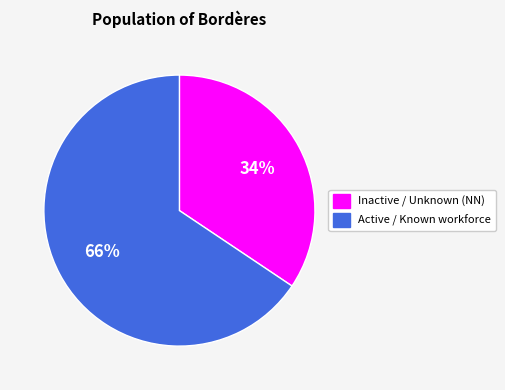

How many segments does this pie chart have?

2